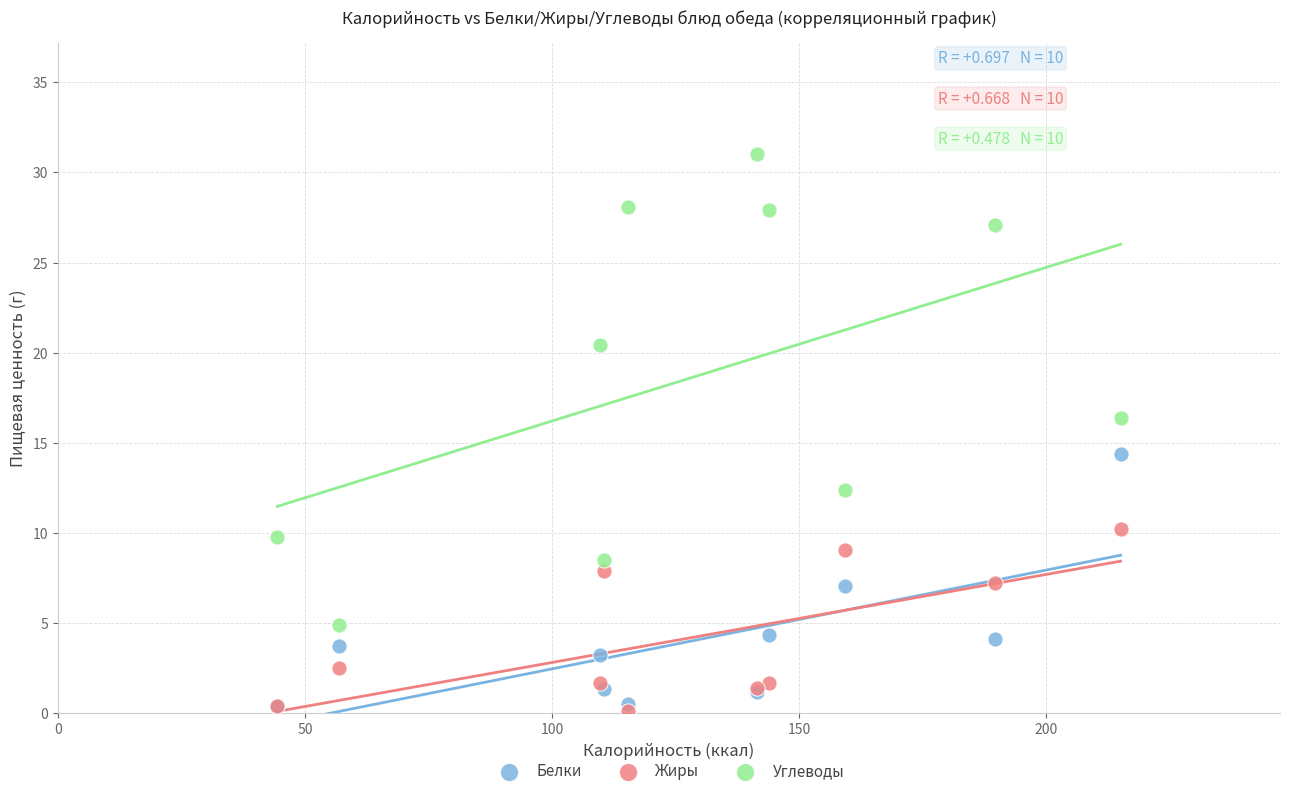

In the Углеводы series, what Y value is closest to 17?

16.4